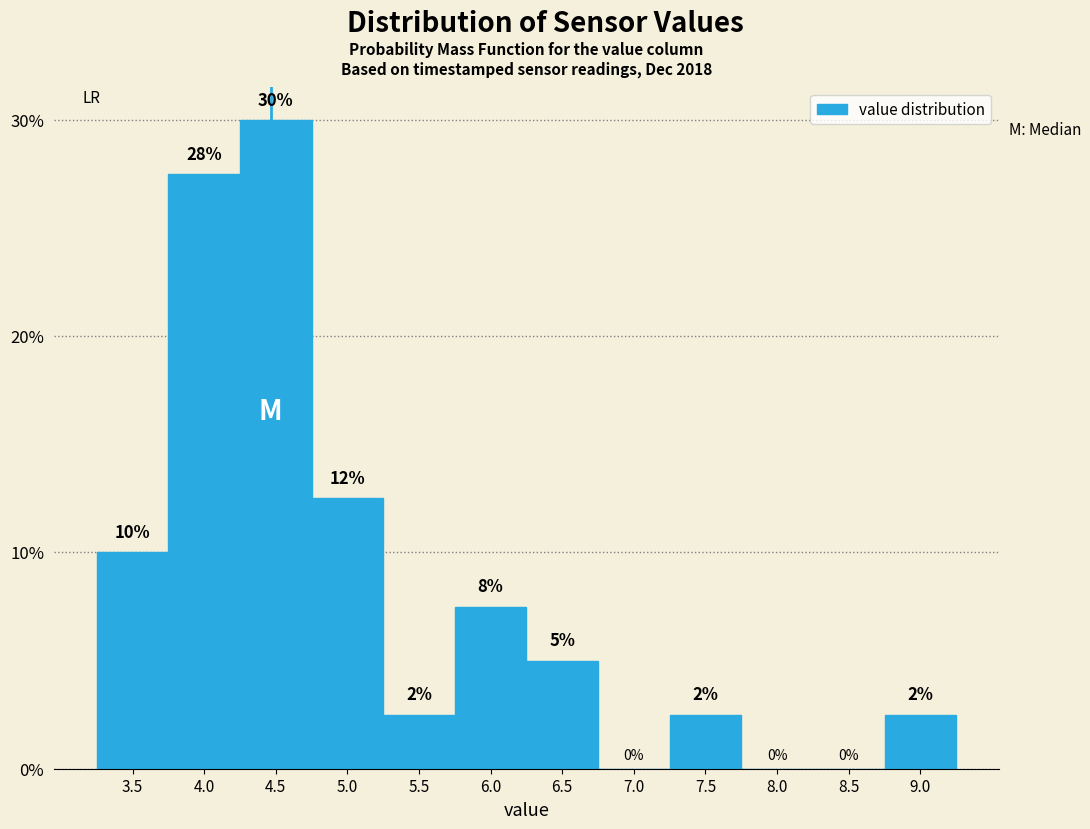

Are the bars horizontal?

No